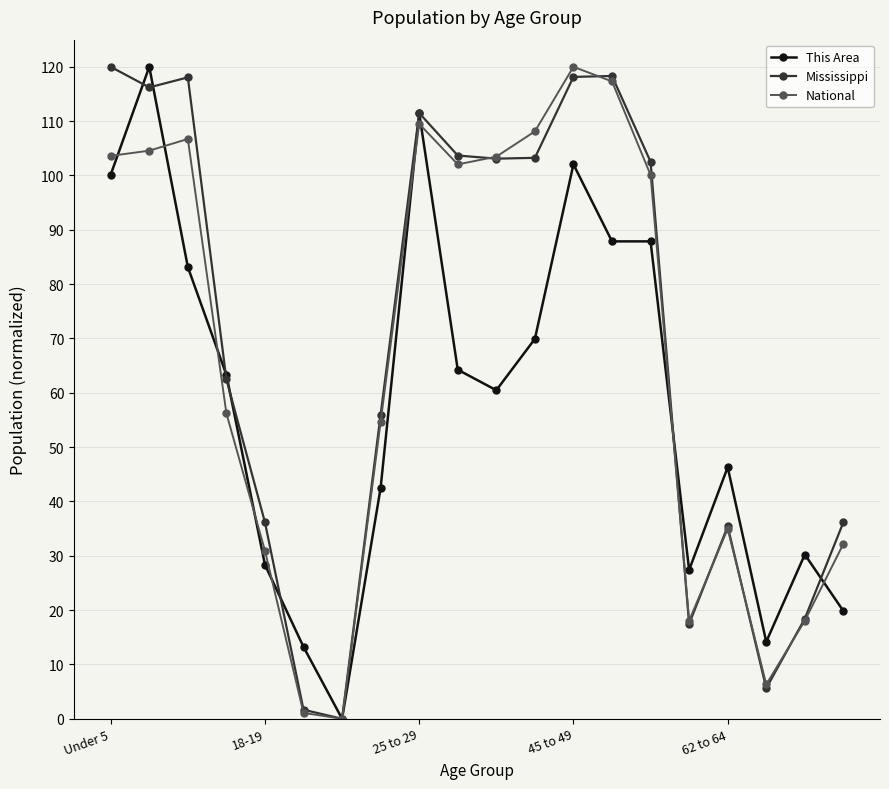

Does the chart display data point markers on the line(s)?

Yes